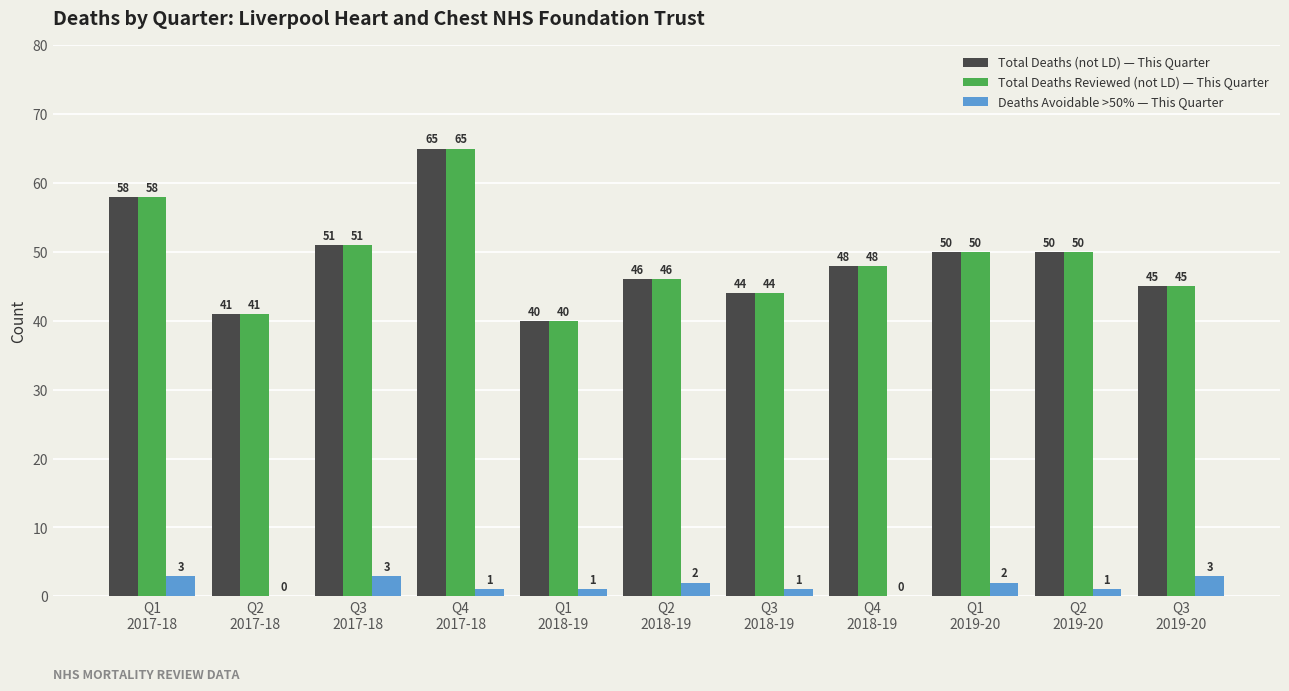

At which category is the sum across all series the highest?

Q4
2017-18